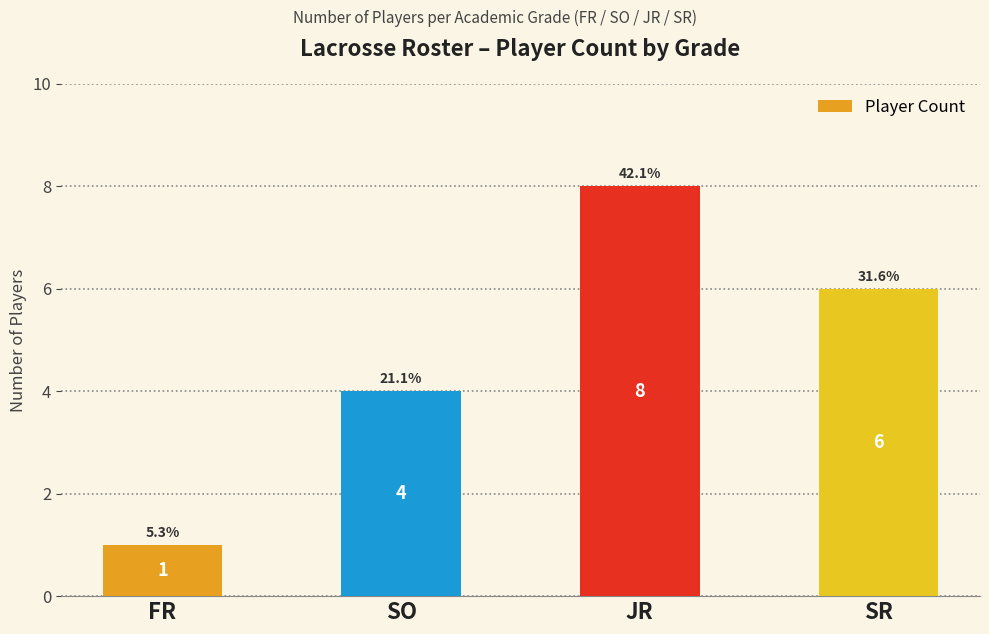

What value does the data have at SO?

4